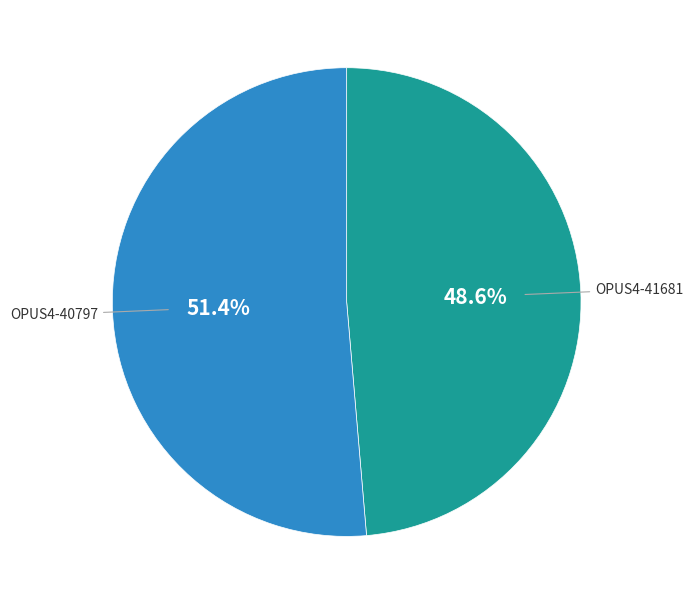

Does any single category account for the majority?

Yes